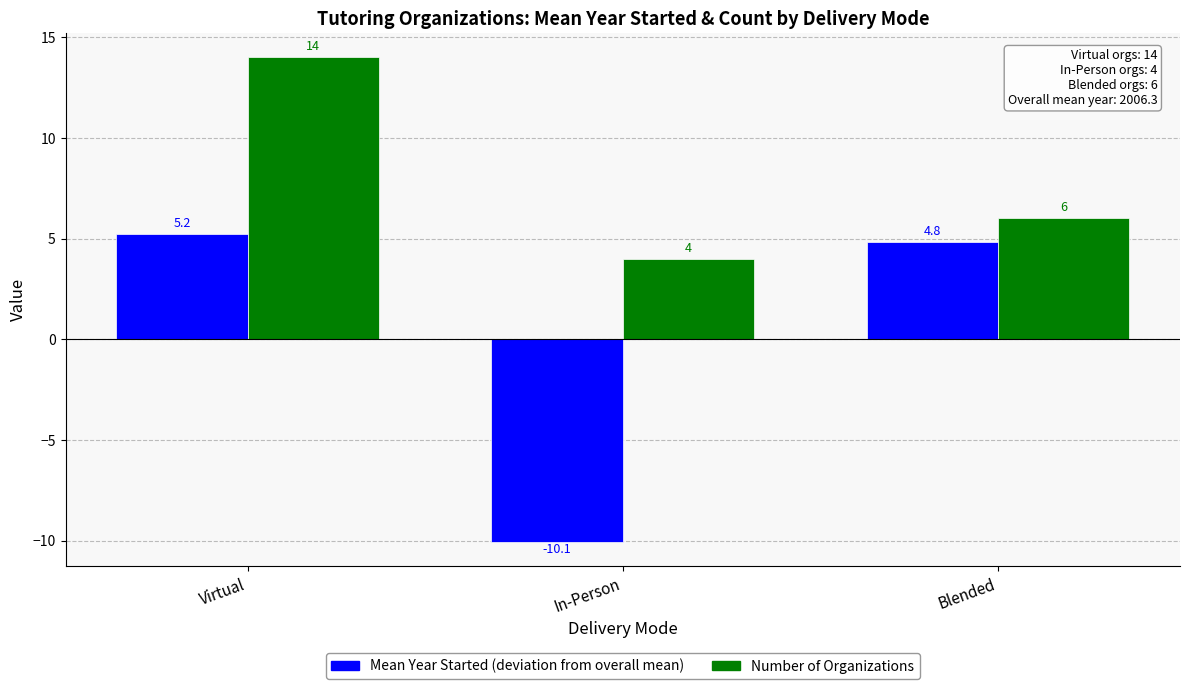

How many values in the Mean Year Started (deviation from overall mean) series exceed 4?

2